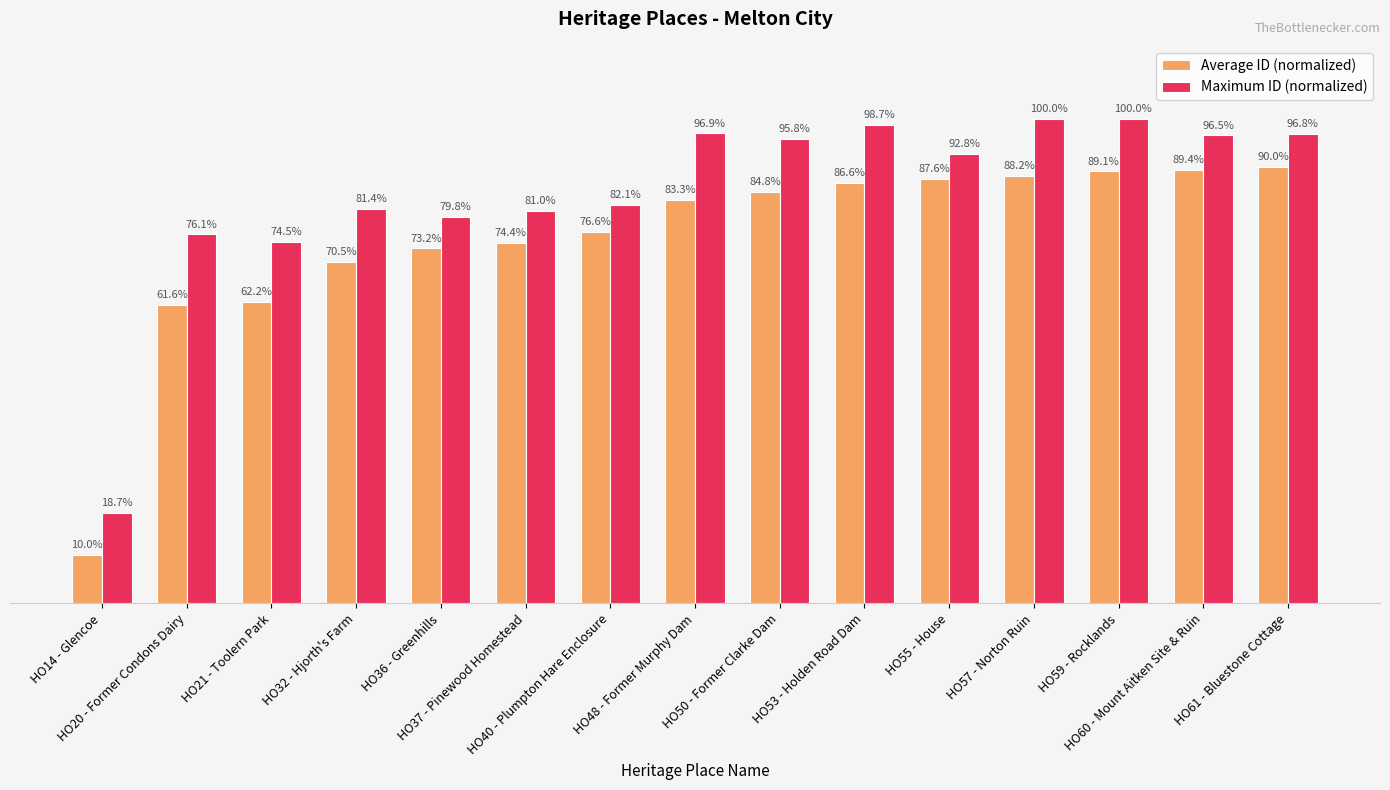

List the series in order of their overall mean, lowest first.

Average ID (normalized), Maximum ID (normalized)